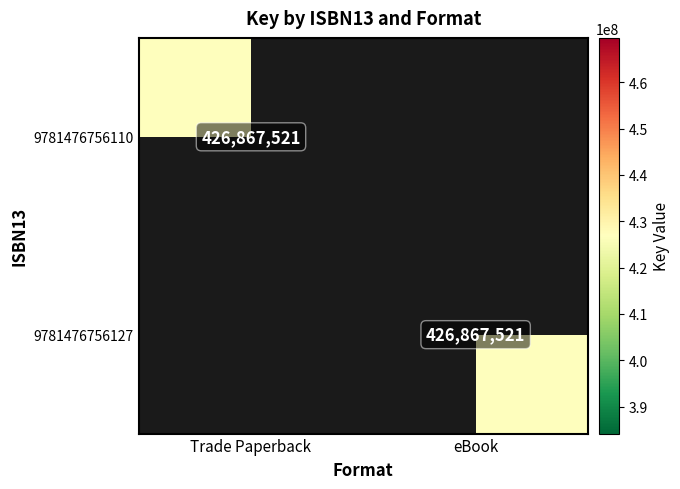

True or false: 9781476756127 has a value of 426867521 at eBook.

True